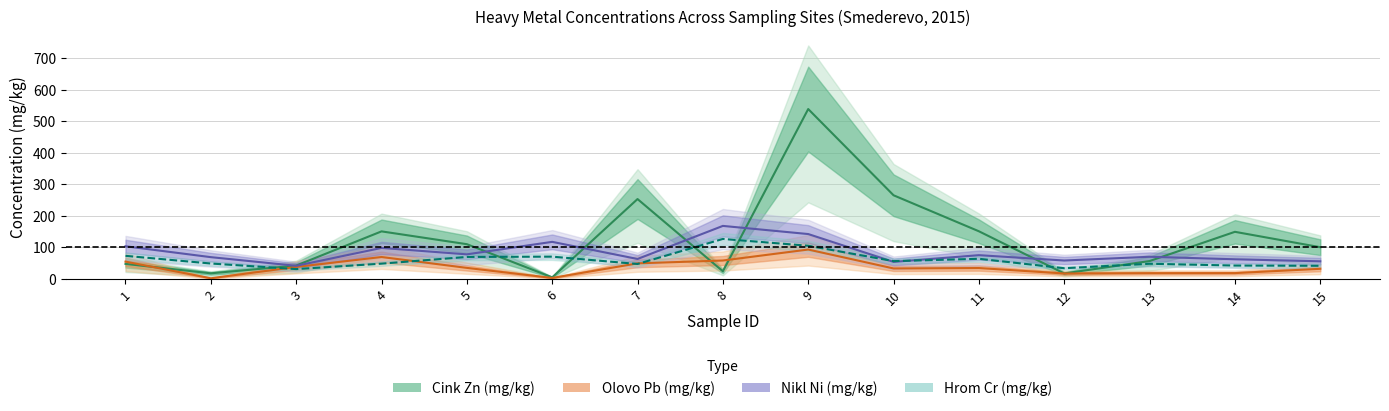

Where is Hrom Cr (mg/kg) nearest to the value 78?

1